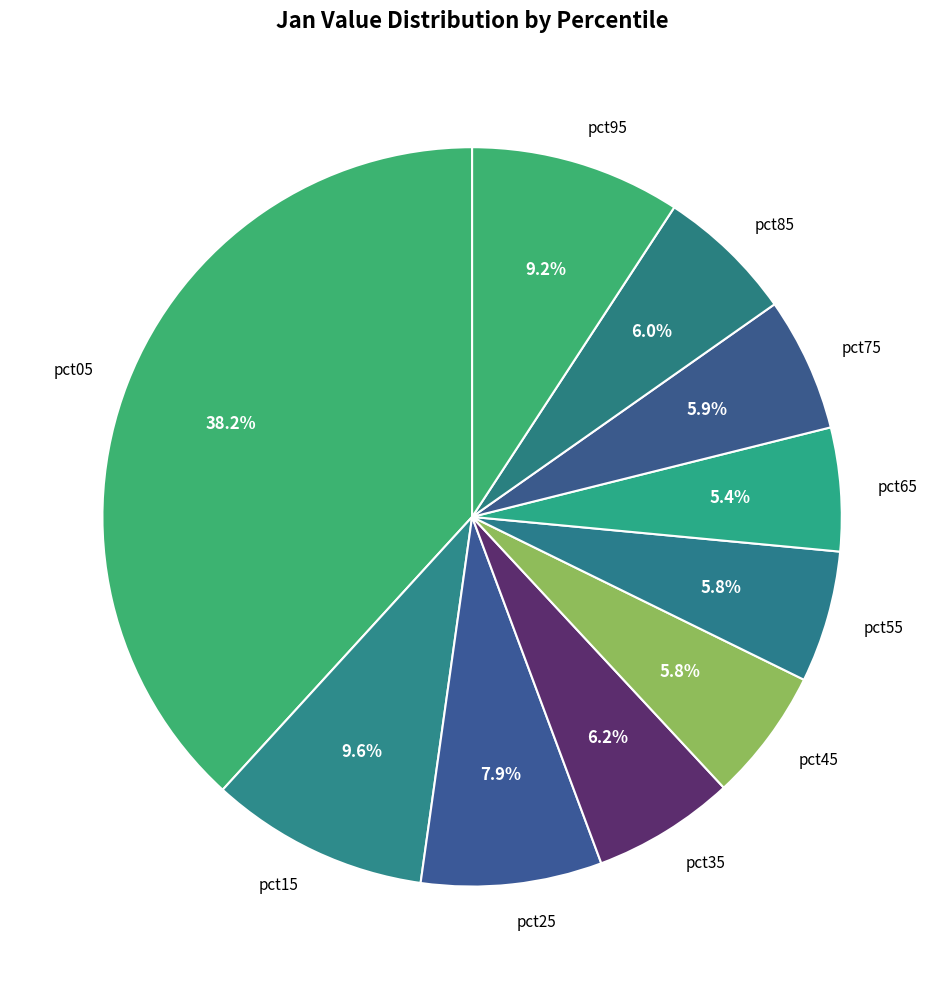

To the nearest percent, what portion does pct75 represent?

6%